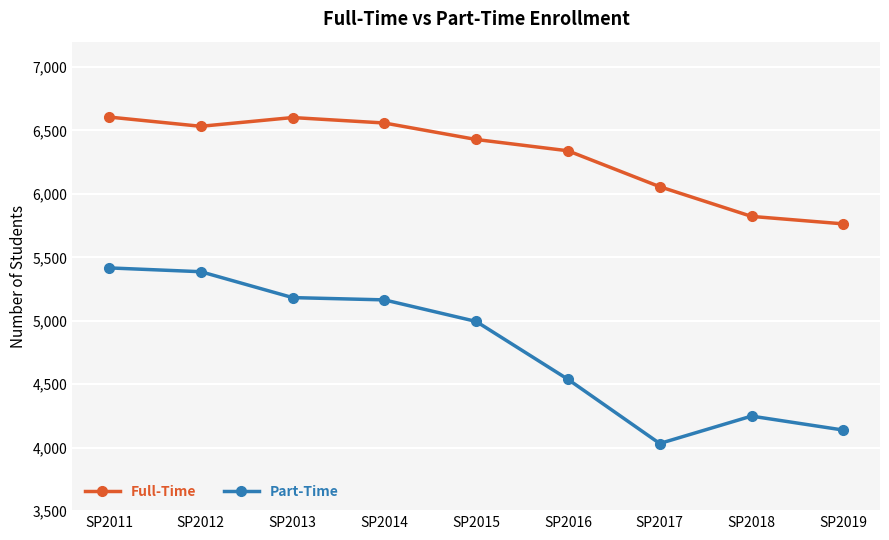

What is the highest value of the Part-Time series?

5417